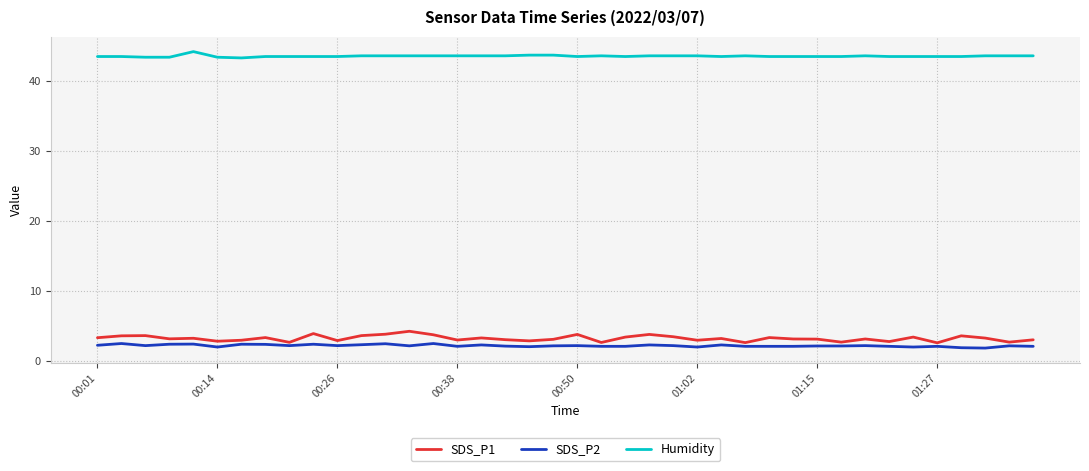

At how many categories does at least one series exceed 37?

40